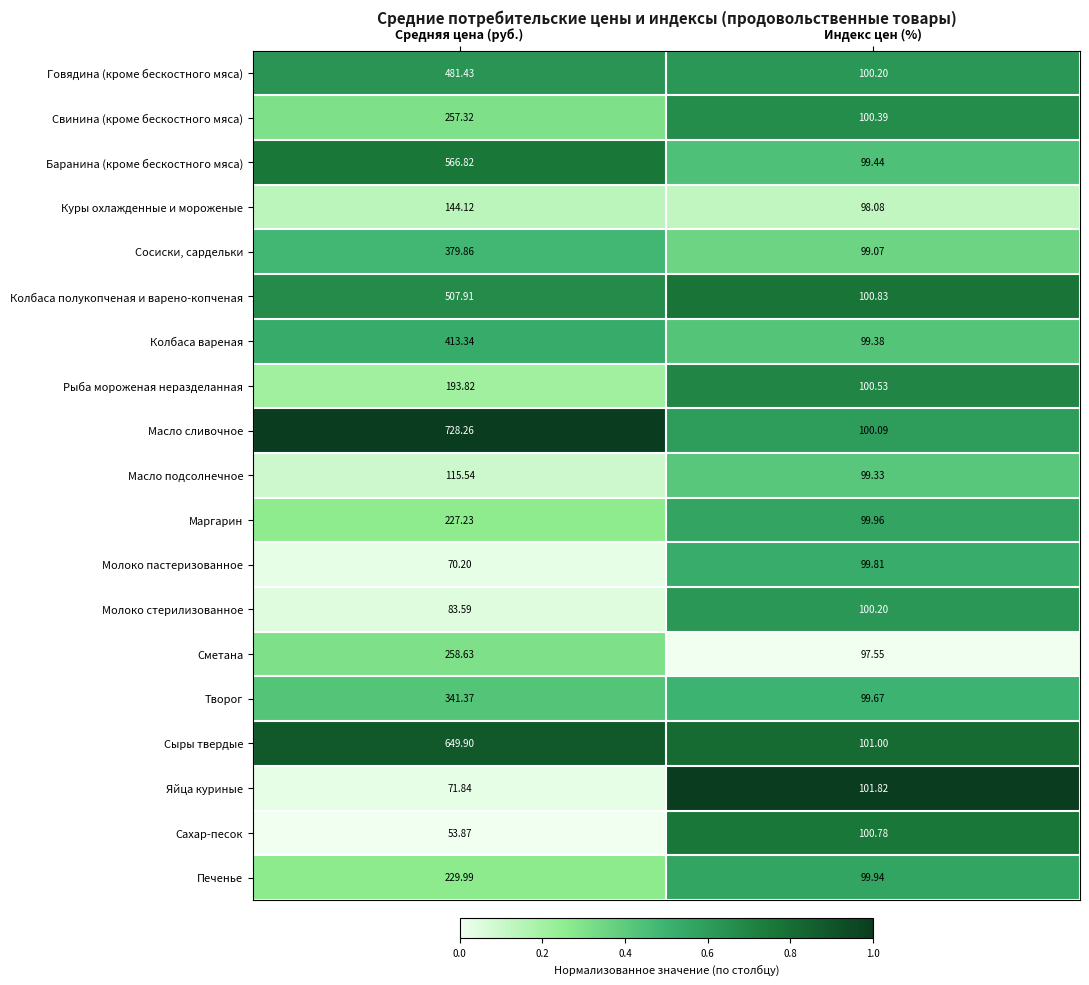

Where is Молоко пастеризованное nearest to the value 85?

Средняя цена (руб.)